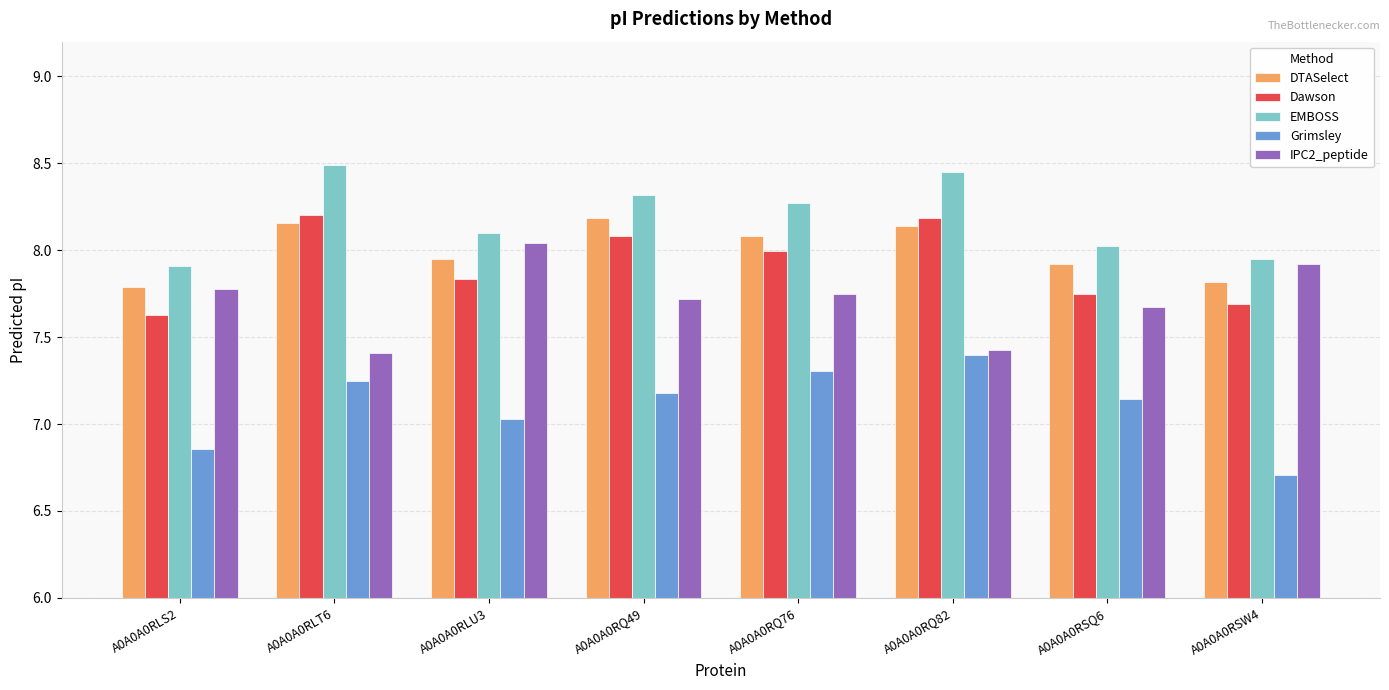

What is the approximate value of EMBOSS at A0A0A0RQ76?

8.3